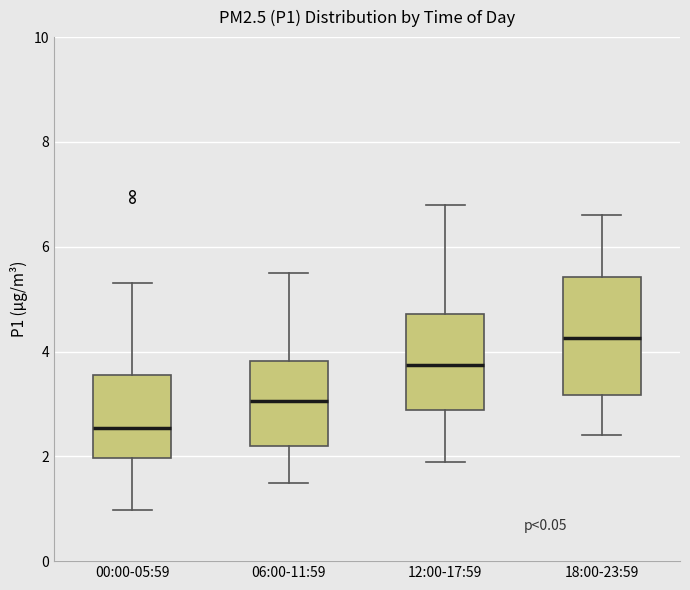

Where does the median line of the box for 06:00-11:59 sit on the y-axis? The values are not printed on the chart, so give them approximately, as read against the axis.

3.0